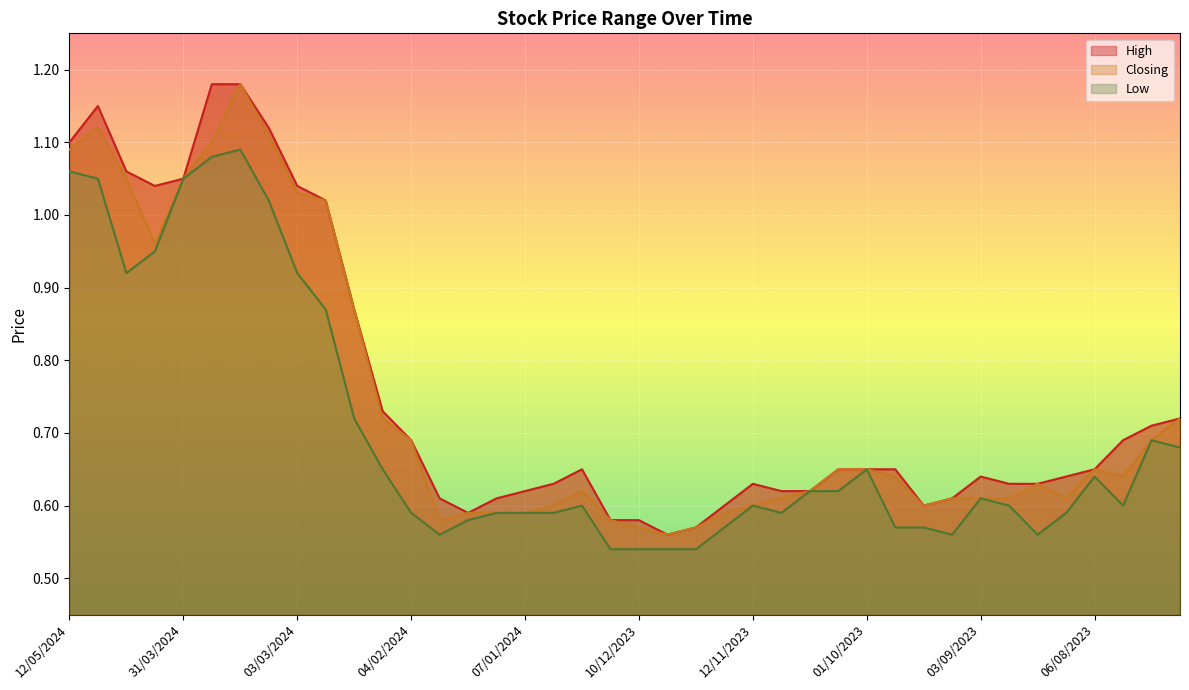

List the labels in order of High value, smallest first.

03/12/2023, 26/11/2023, 17/12/2023, 10/12/2023, 21/01/2024, 19/11/2023, 17/09/2023, 28/01/2024, 14/01/2024, 10/09/2023, 07/01/2024, 05/11/2023, 22/10/2023, 31/12/2023, 12/11/2023, 27/08/2023, 20/08/2023, 03/09/2023, 13/08/2023, 24/12/2023, 08/10/2023, 01/10/2023, 24/09/2023, 06/08/2023, 04/02/2024, 30/07/2023, 23/07/2023, 16/07/2023, 11/02/2024, 18/02/2024, 25/02/2024, 21/04/2024, 03/03/2024, 31/03/2024, 28/04/2024, 12/05/2024, 10/03/2024, 05/05/2024, 24/03/2024, 17/03/2024